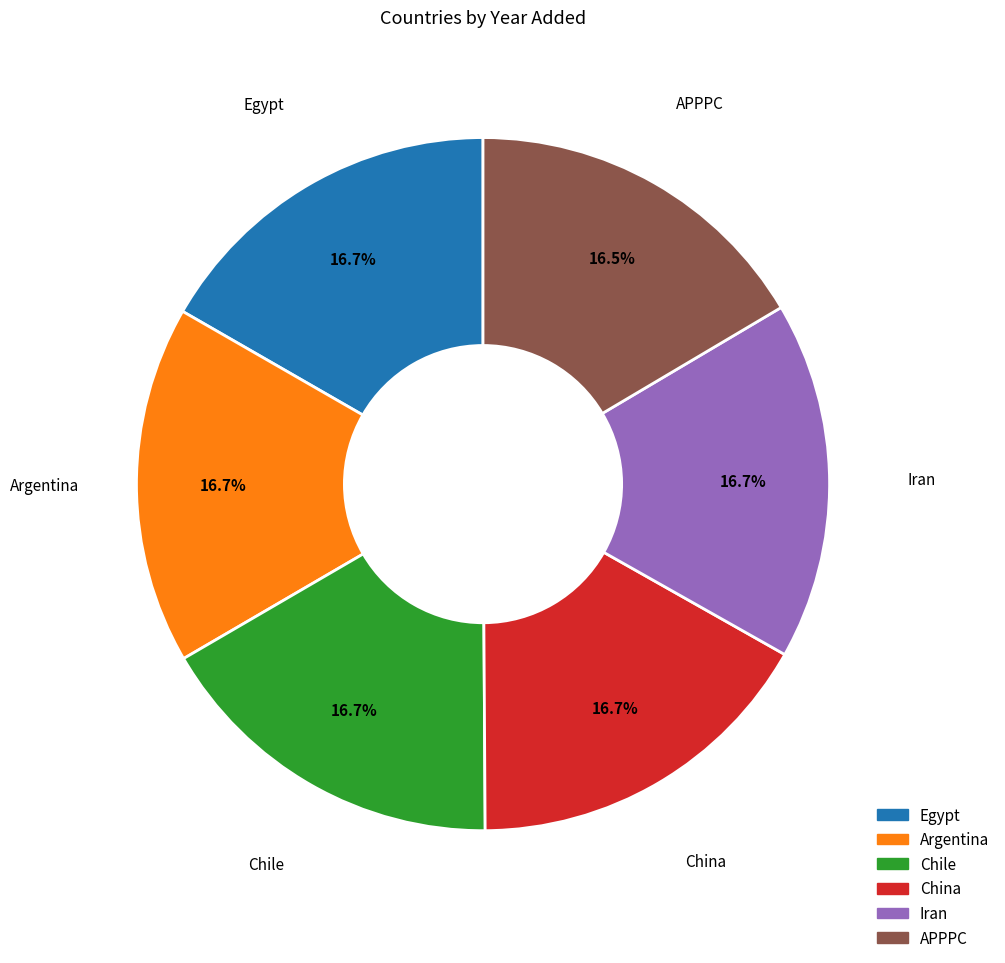

Does China represent more than half of the total?

No